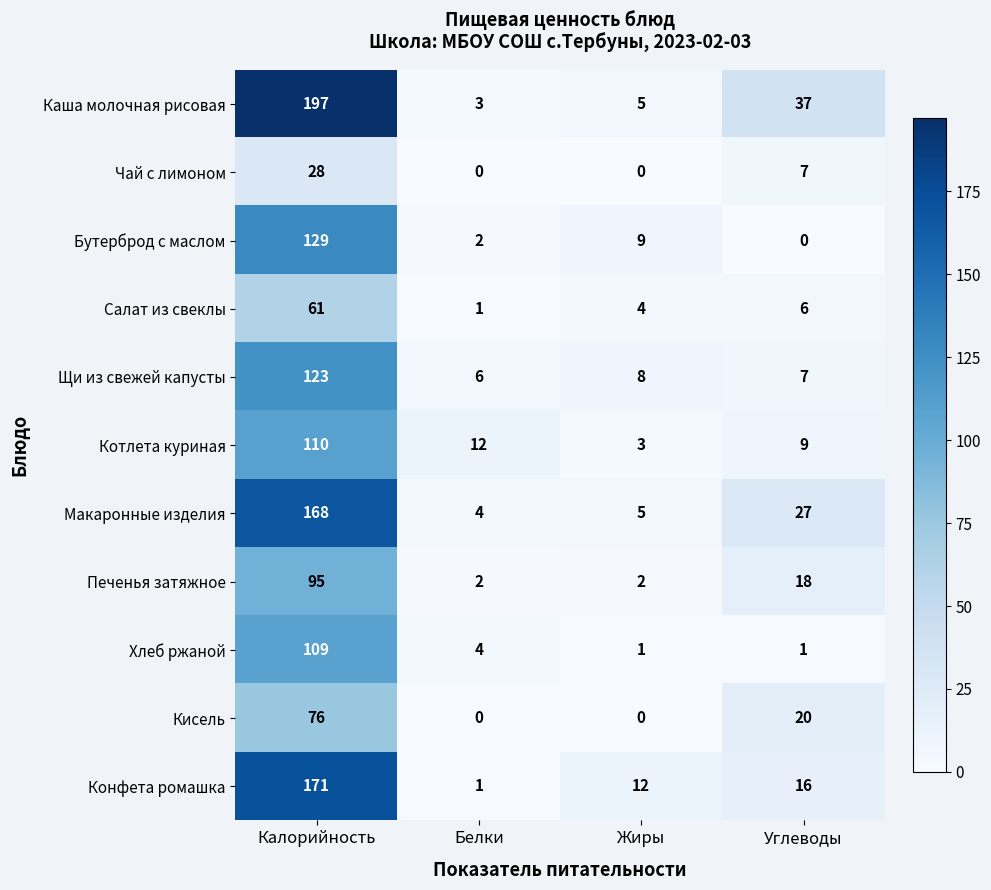

The Кисель series shows 28 at Углеводы. True or false?

False